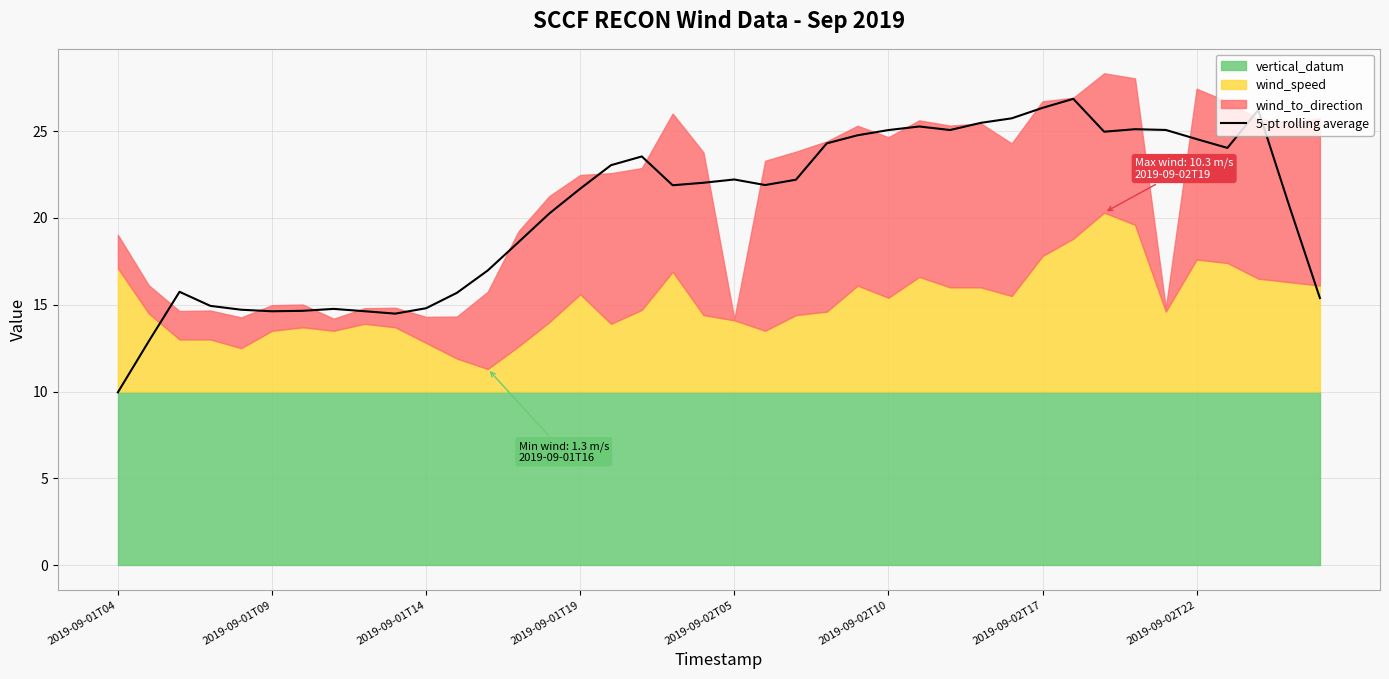

What value does the data have at 18?

21.9